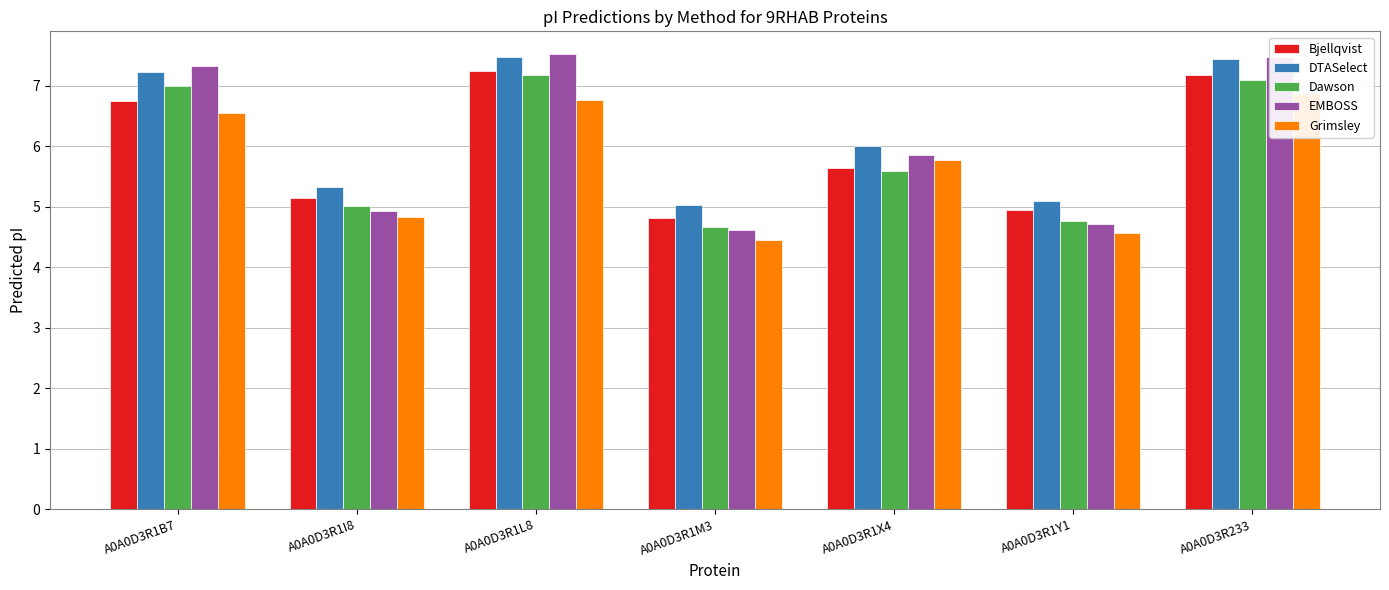

What is the label of the 3rd bar from the right?

A0A0D3R1X4